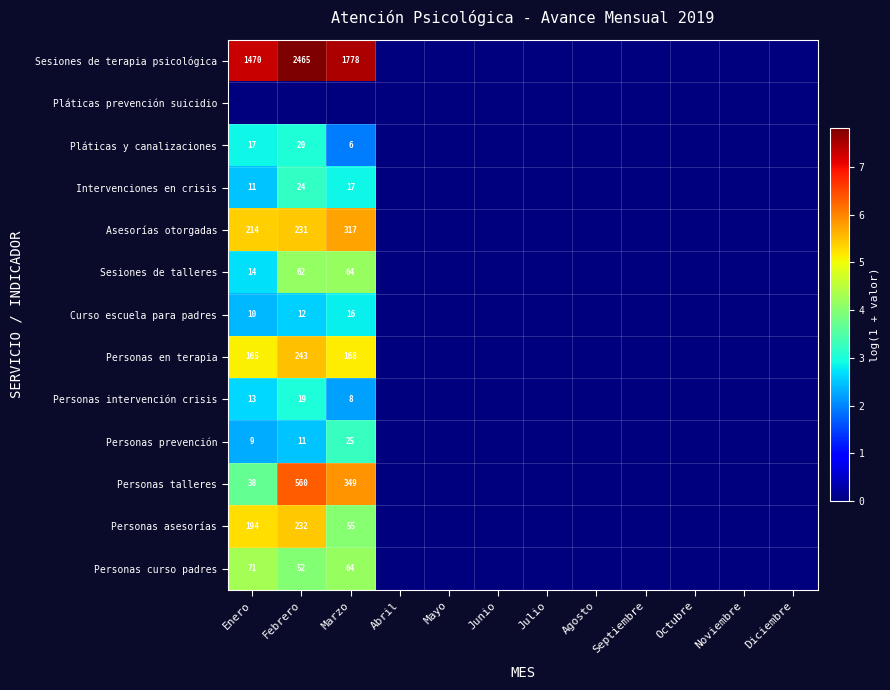

The value of Asesorías otorgadas at Marzo is 86. True or false?

False